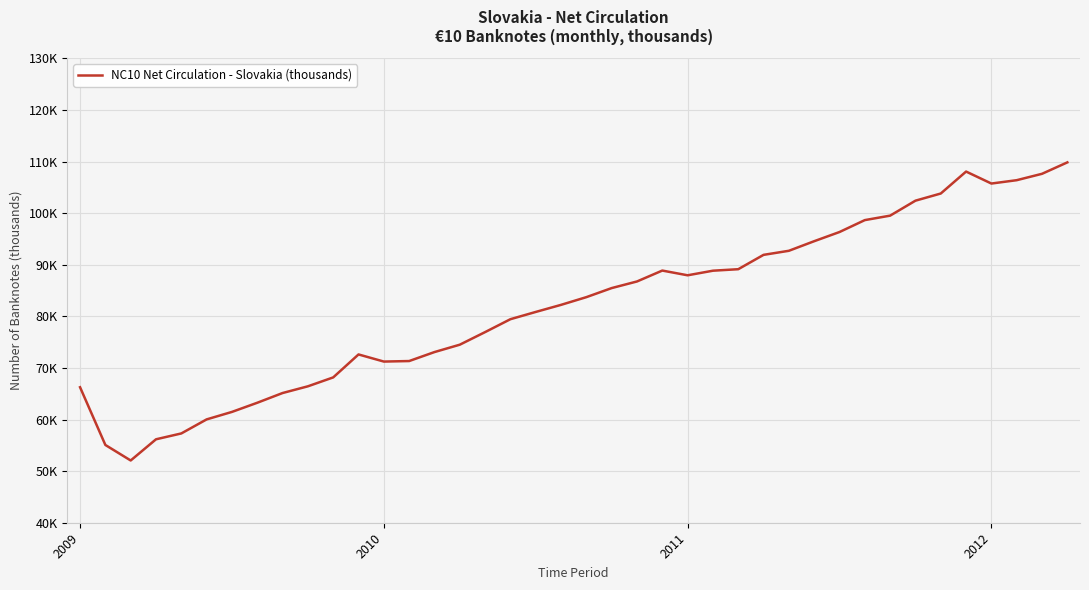

How many points are lower than both their immediate neighbors (excluding endpoints)?

4